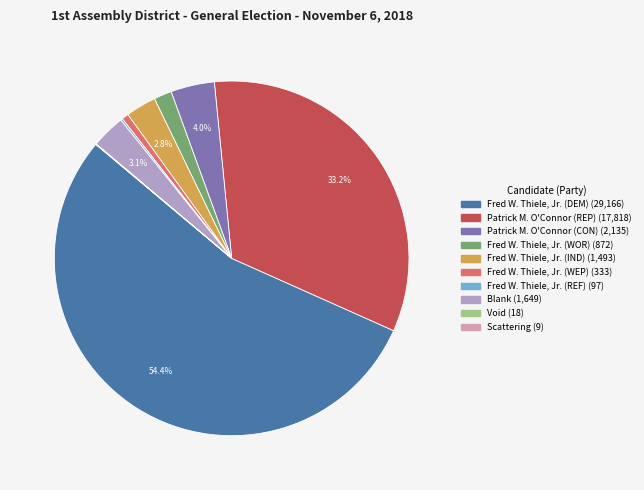

Do Patrick M. O'Connor (CON) and Fred W. Thiele, Jr. (WEP) together represent more than half of the pie?

No